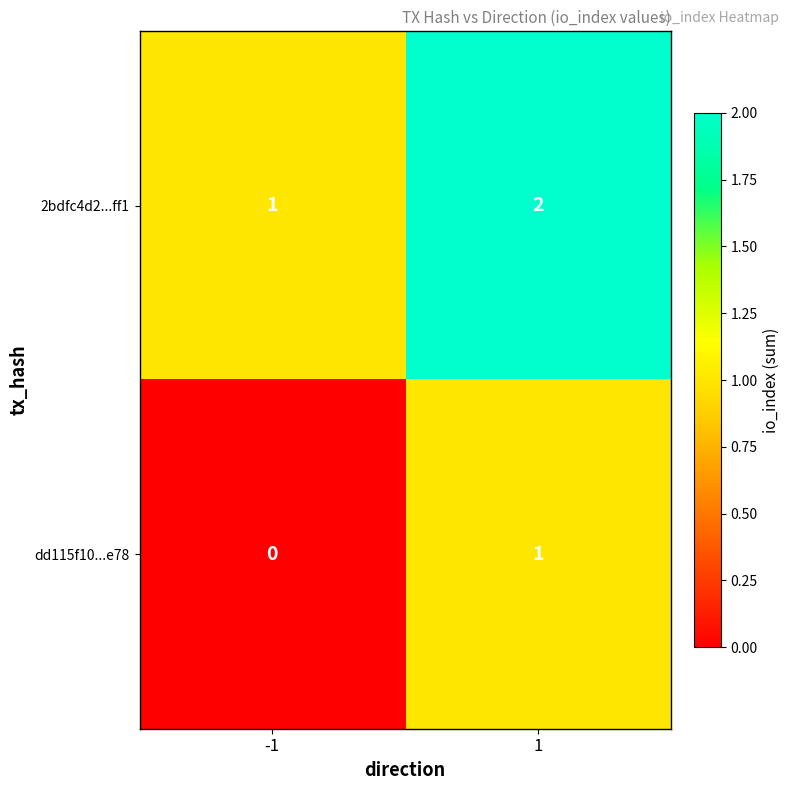

How many values in dd115f10...e78 are above zero?

1